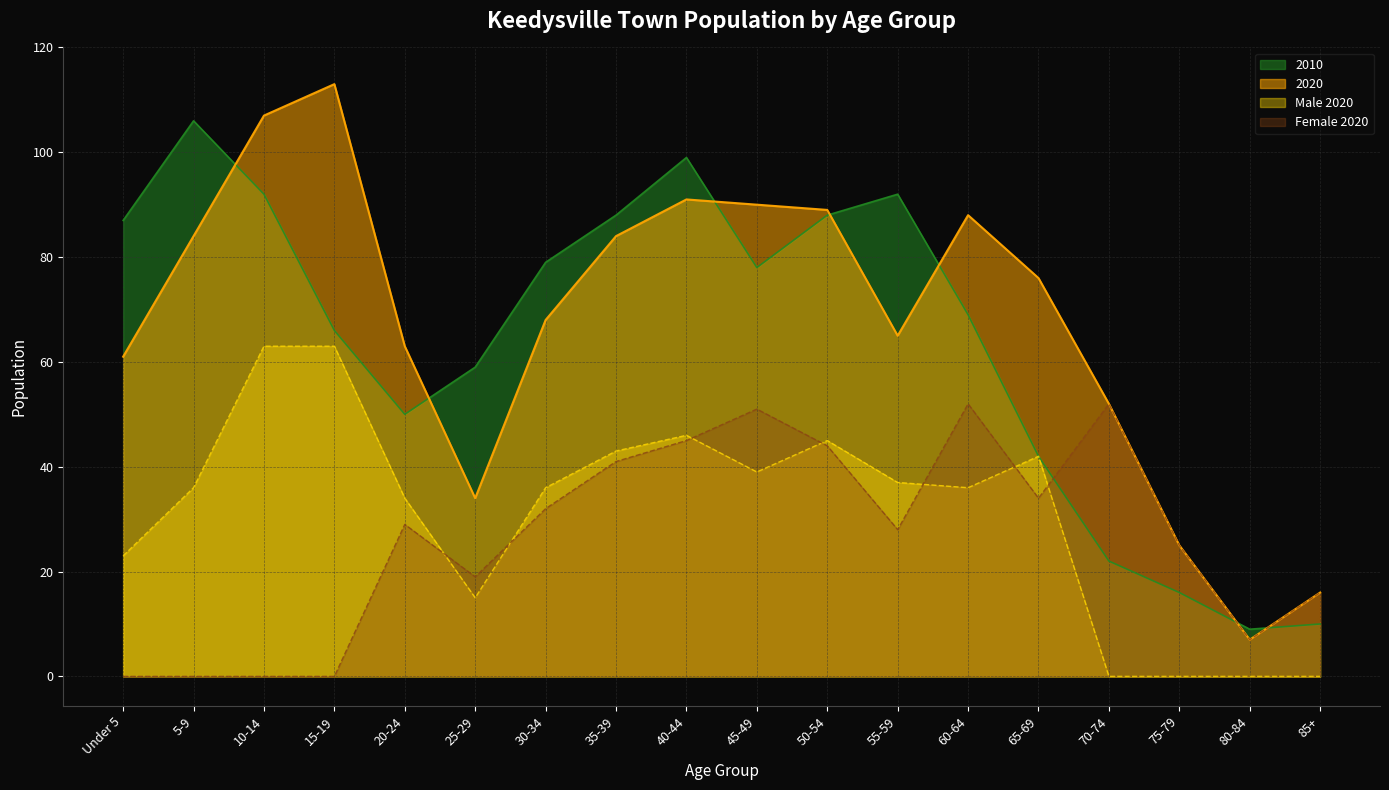

Read the Male 2020 value at 60-64, to the nearest 5.

35